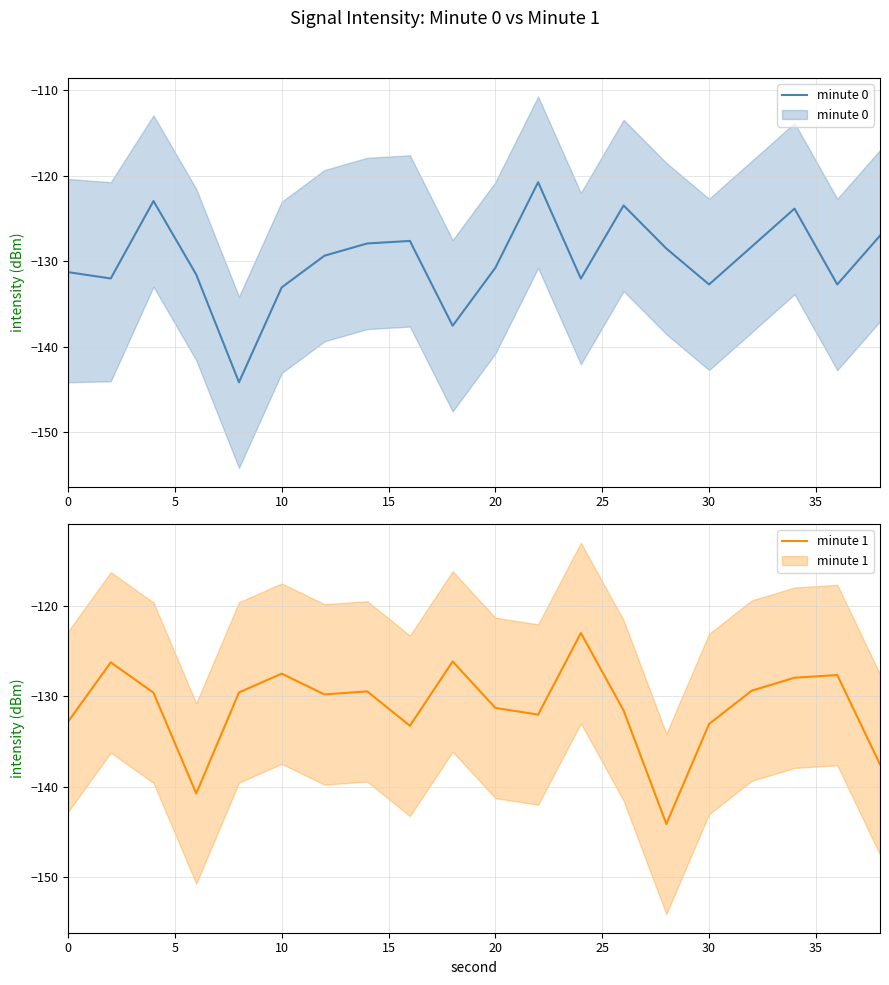

Reading right to left, what are all the values shown in this chart?

minute 0: -127.0	-132.7	-123.9	-128.3	-132.7	-128.5	-123.5	-132.0	-120.8	-130.8	-137.5	-127.6	-127.9	-129.4	-133.1	-144.1	-131.6	-123.0	-132.0	-131.3
minute 1: -137.5	-127.6	-127.9	-129.4	-133.1	-144.1	-131.6	-123.0	-132.0	-131.3	-126.1	-133.3	-129.4	-129.8	-127.5	-129.6	-140.8	-129.6	-126.2	-132.8